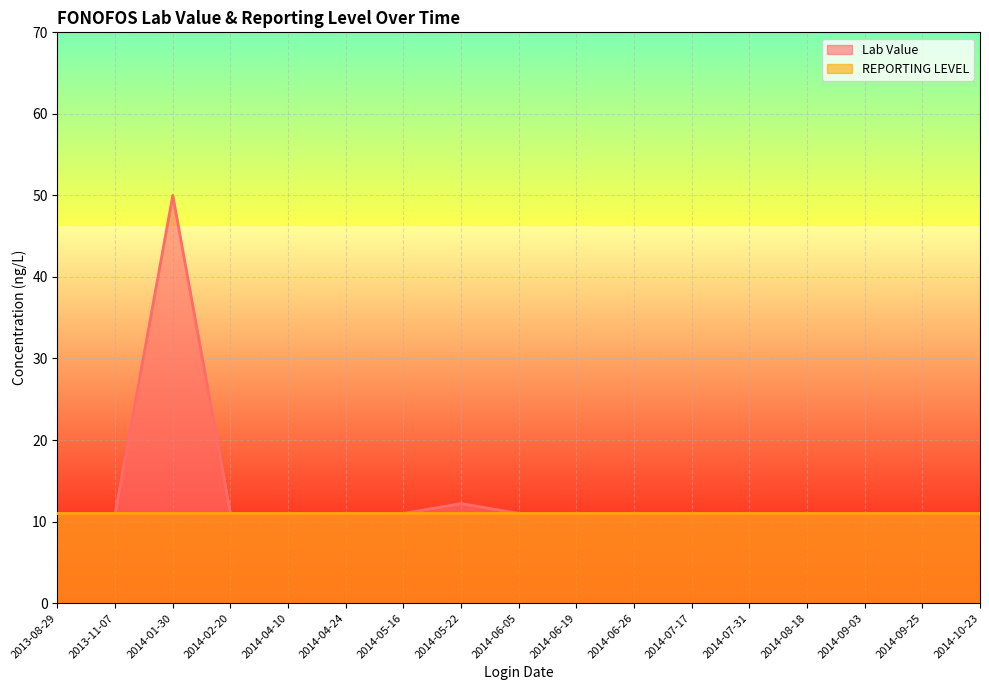

What is the difference between the maximum and minimum values?

39.0